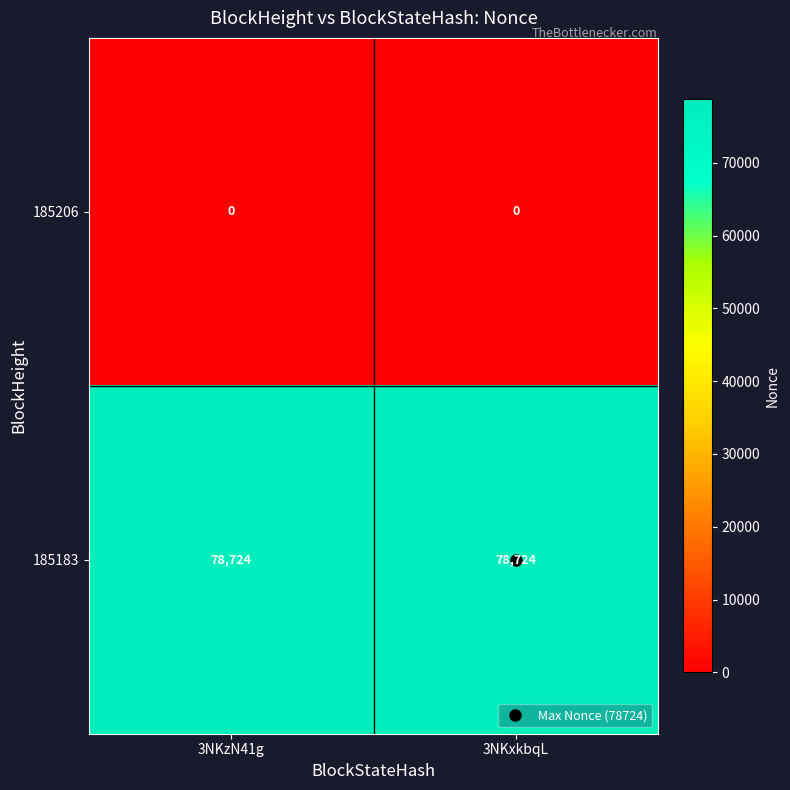

What is the sum of all 185183 values?

157448